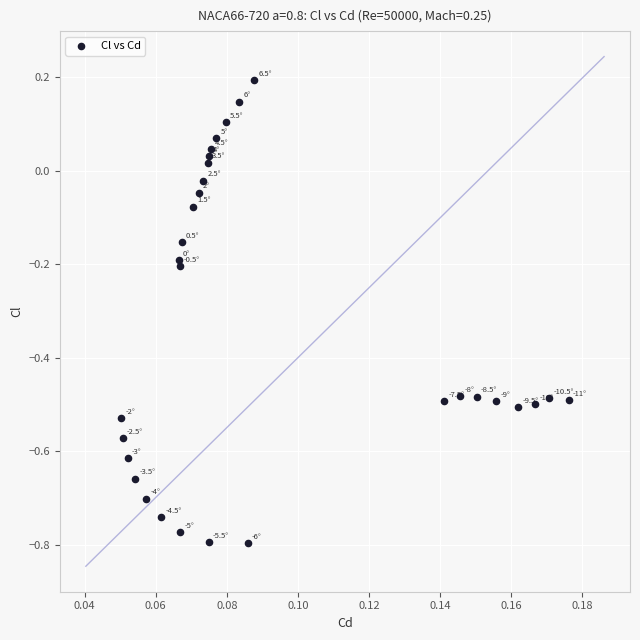

Count the number of points in this scatter plot.

30